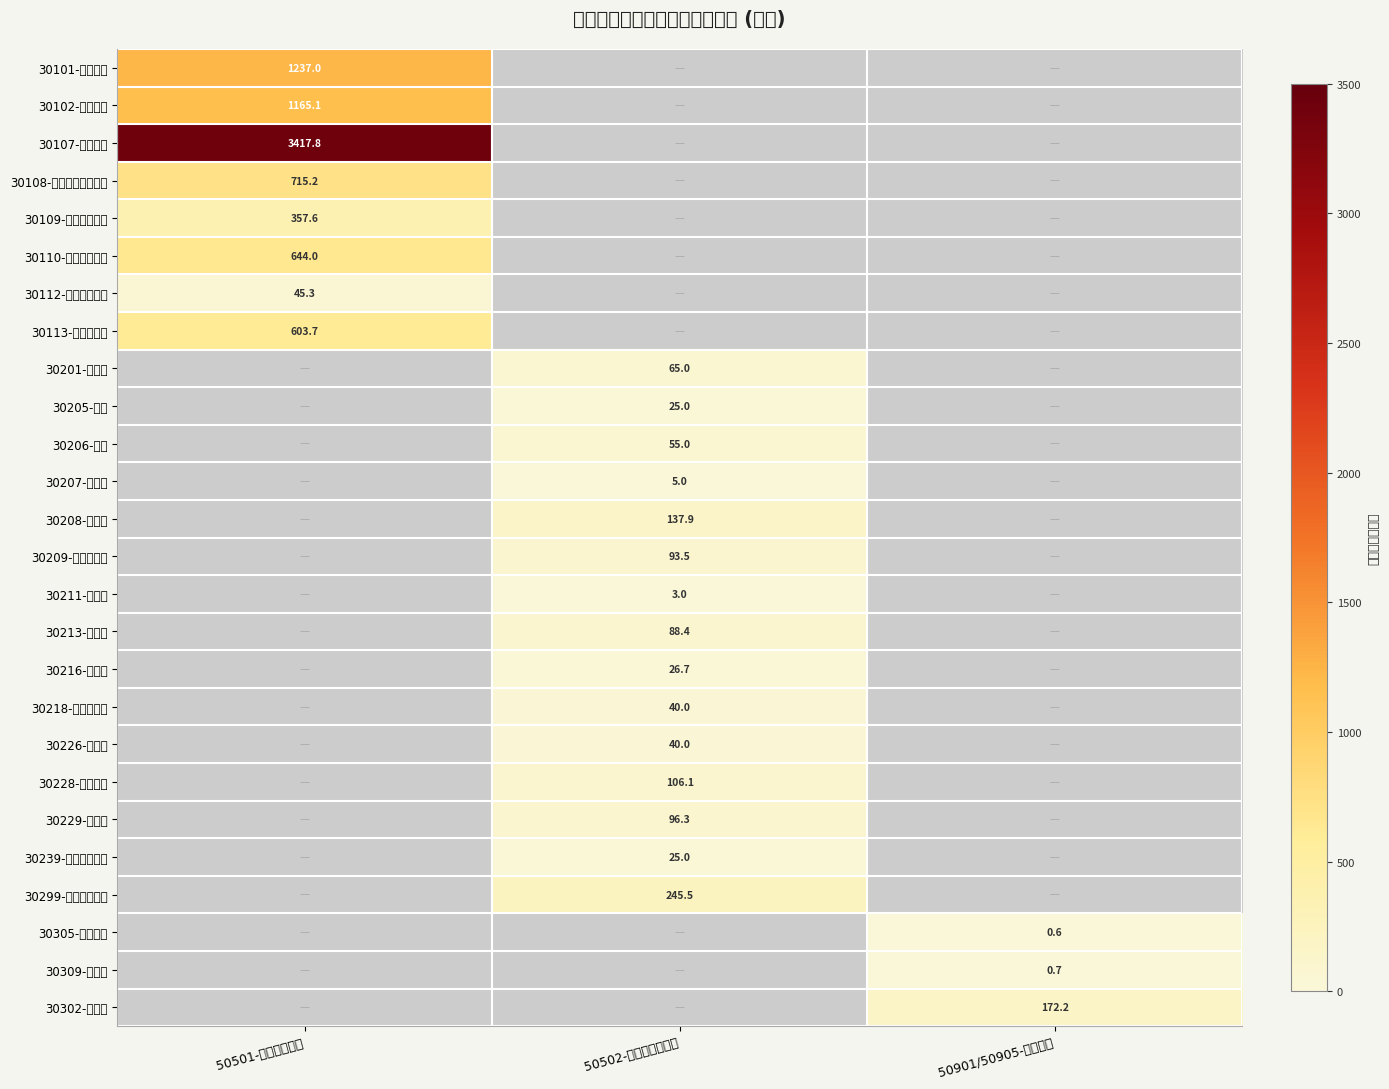

True or false: 30239-其他交通费用 has a value of 14.2 at 50502-商品和服务支出.

False